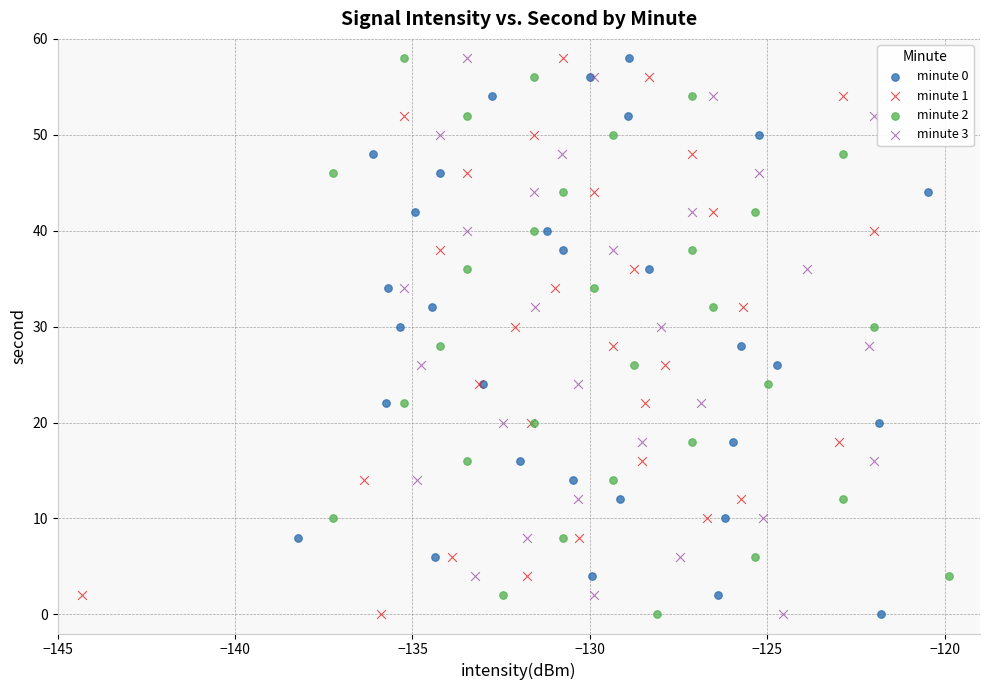

What are all the series names shown in the legend?

minute 0, minute 1, minute 2, minute 3